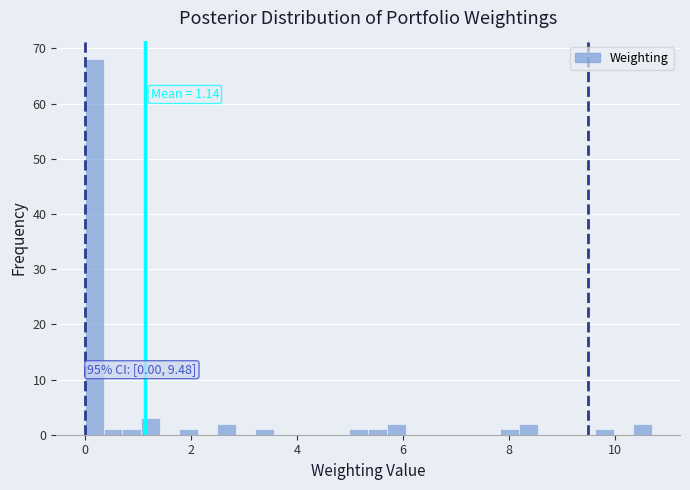

Around what value on the x-axis is the tallest bar? Give the approximate position of its centre, as read against the axis.

0.2